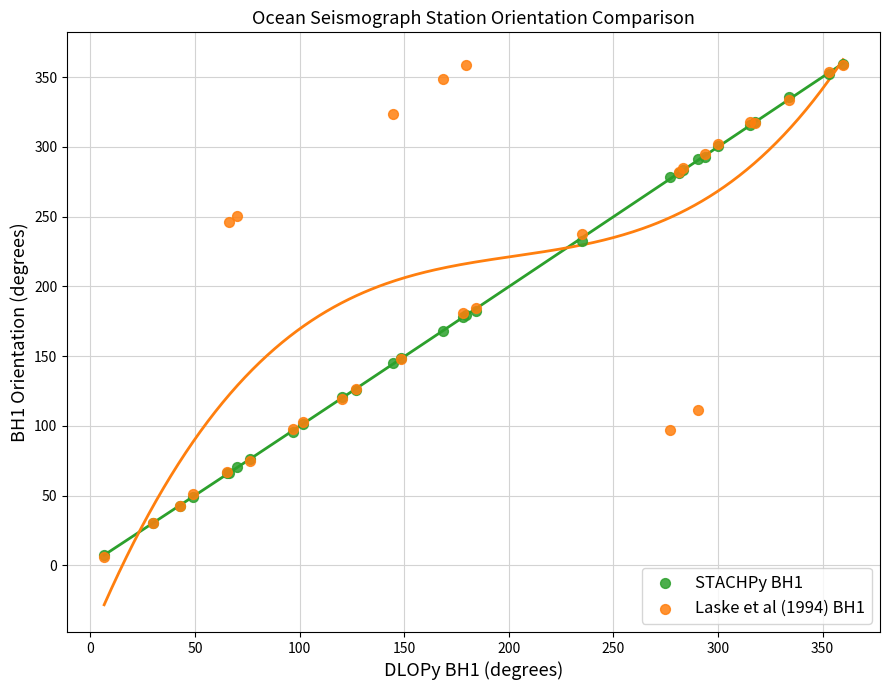

What are all the series names shown in the legend?

STACHPy BH1, Laske et al (1994) BH1